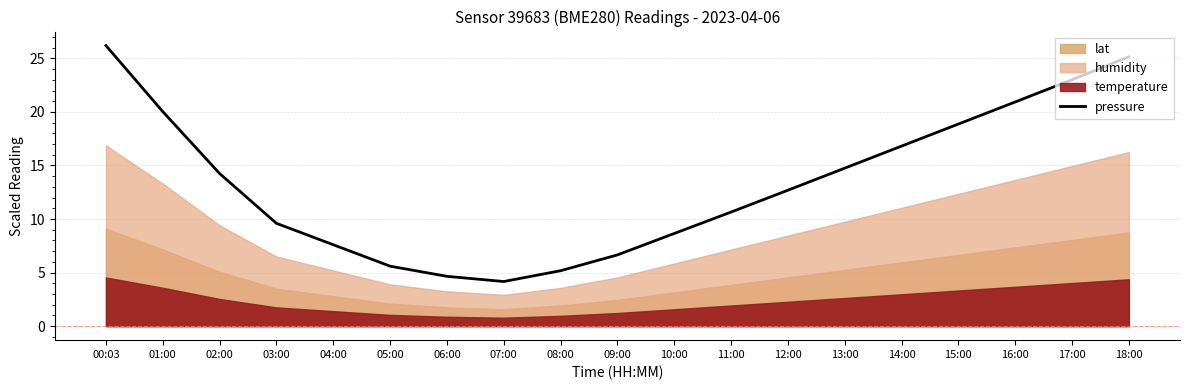

Between 09:00 and 03:00, which is larger?

03:00